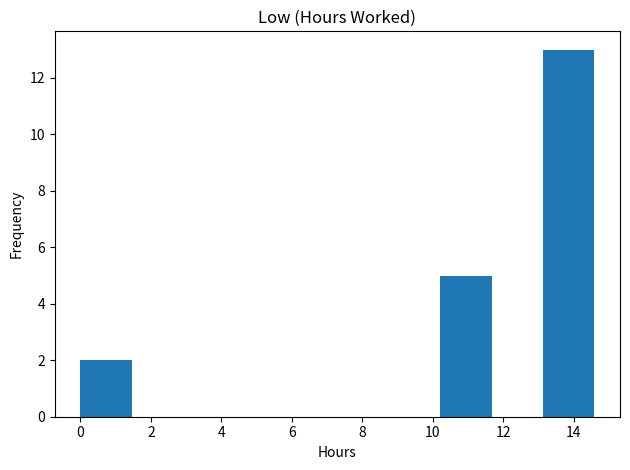

Over which range of the x-axis is the bar tallest?

13.2 to 14.6